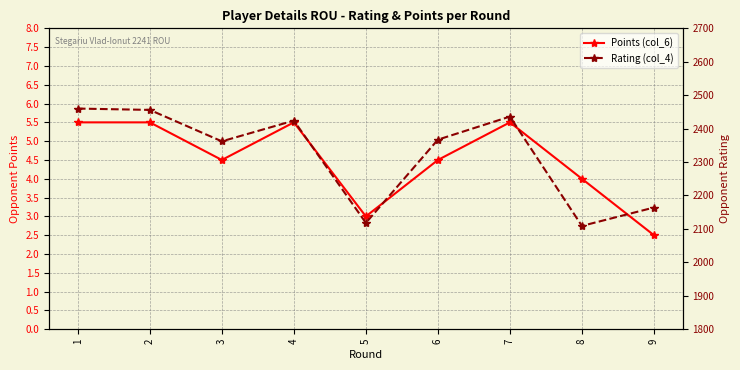

What is the approximate value of Points (col_6) at 2?

5.5